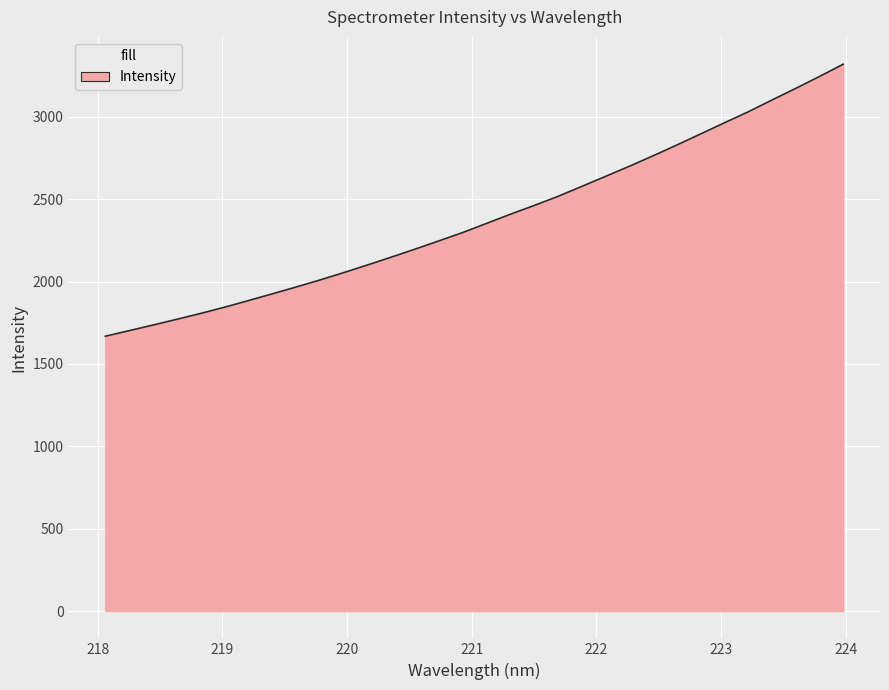

What is the difference between the maximum and minimum values?

1651.4